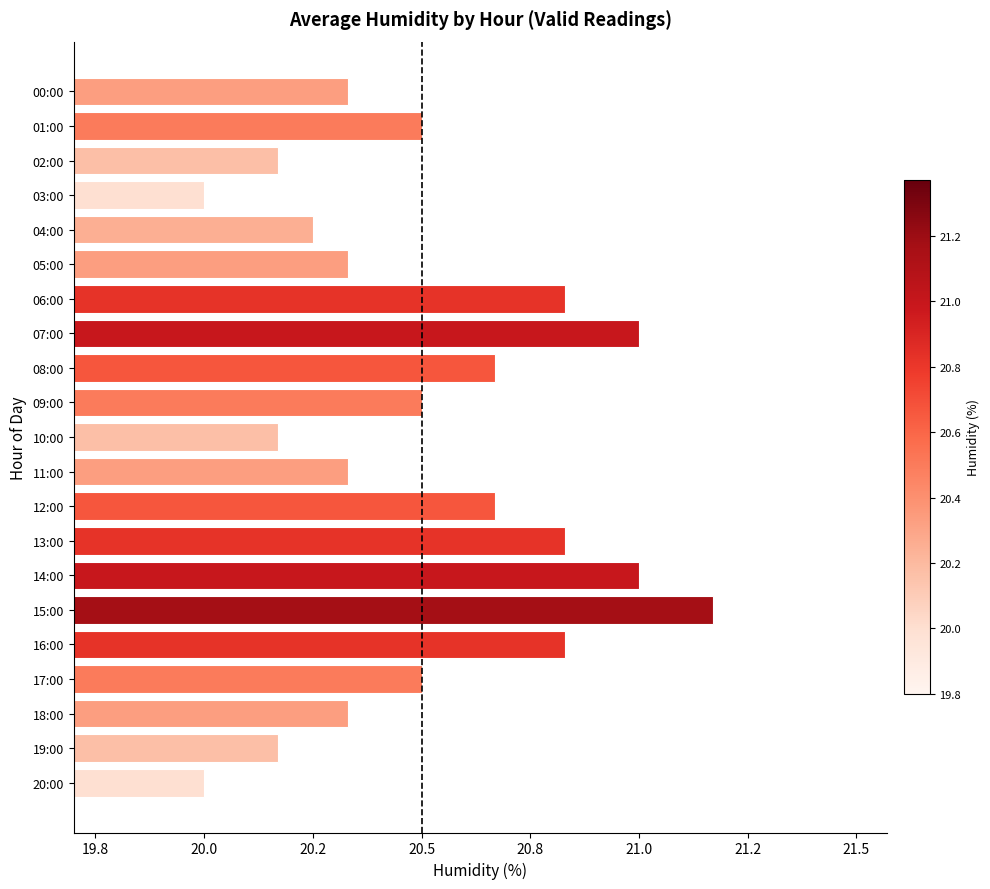

Are the bars horizontal?

Yes